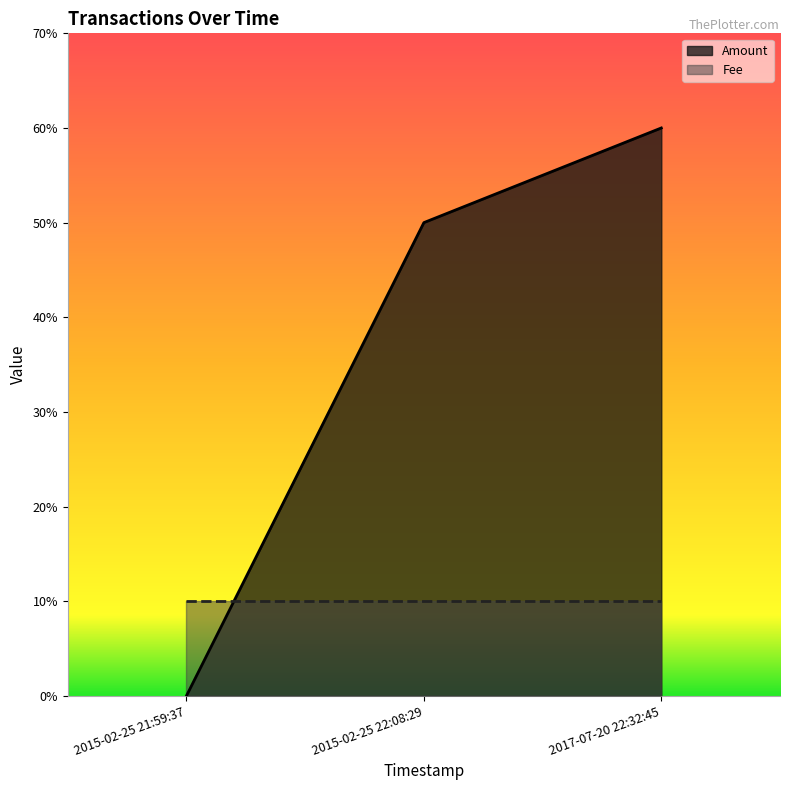

What position from the right is 2015-02-25 22:08:29?

2